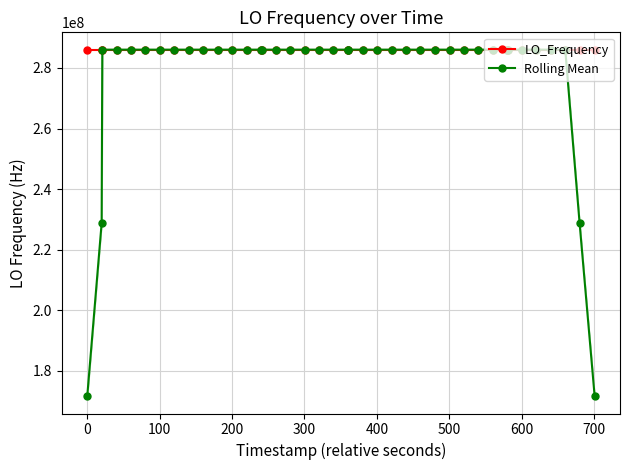

What is the highest value of the Rolling Mean series?

286046998.1